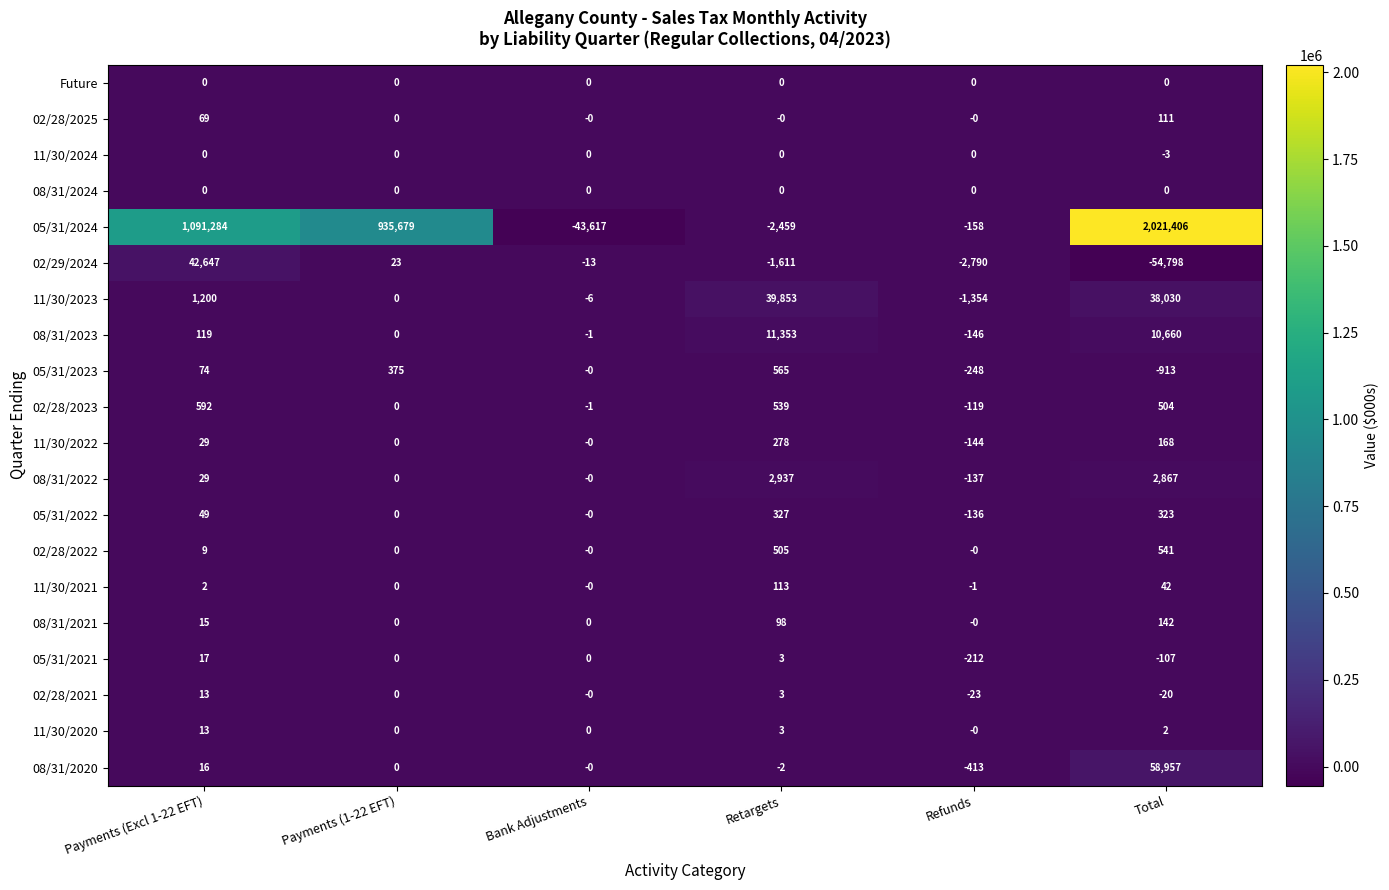

At which label is 02/28/2021 closest to -5?

Payments (1-22 EFT)